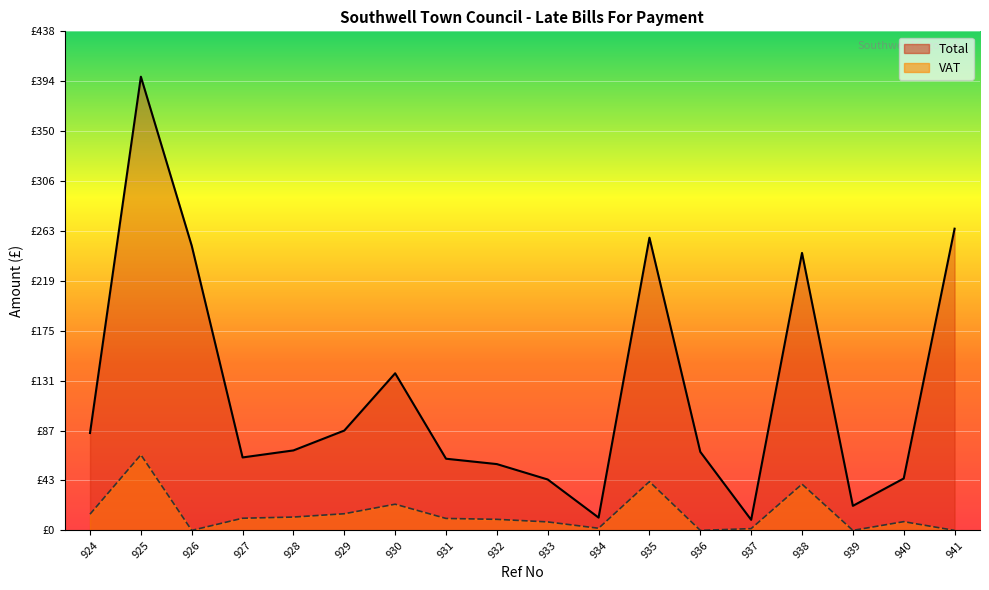

How many series are shown in this chart?

2